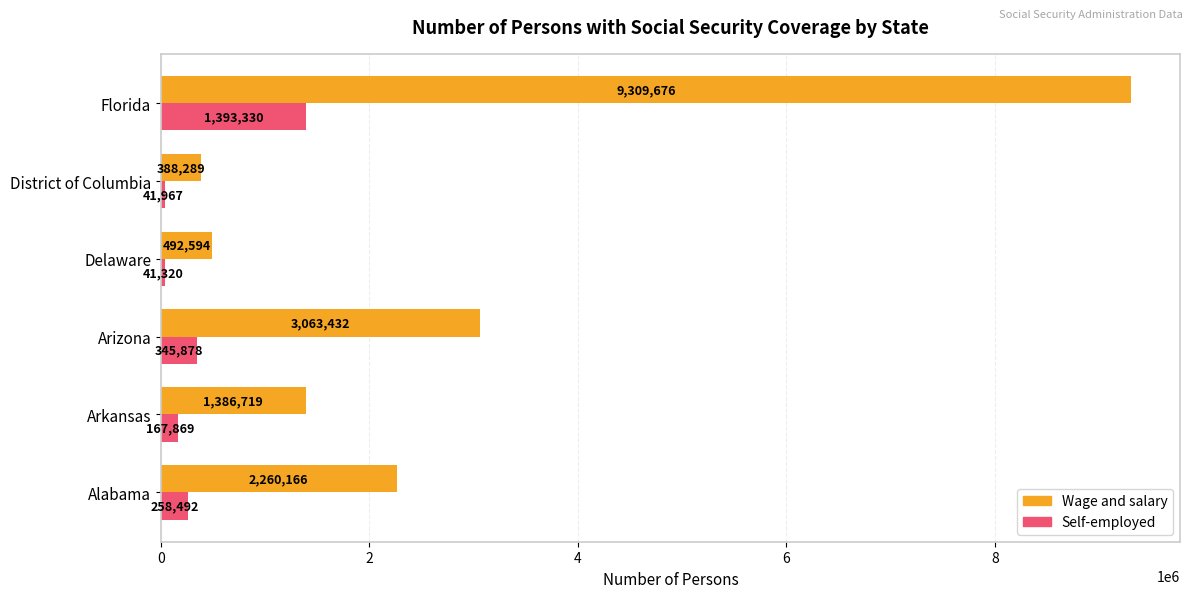

What is the difference between the highest and lowest values at Delaware?

451274